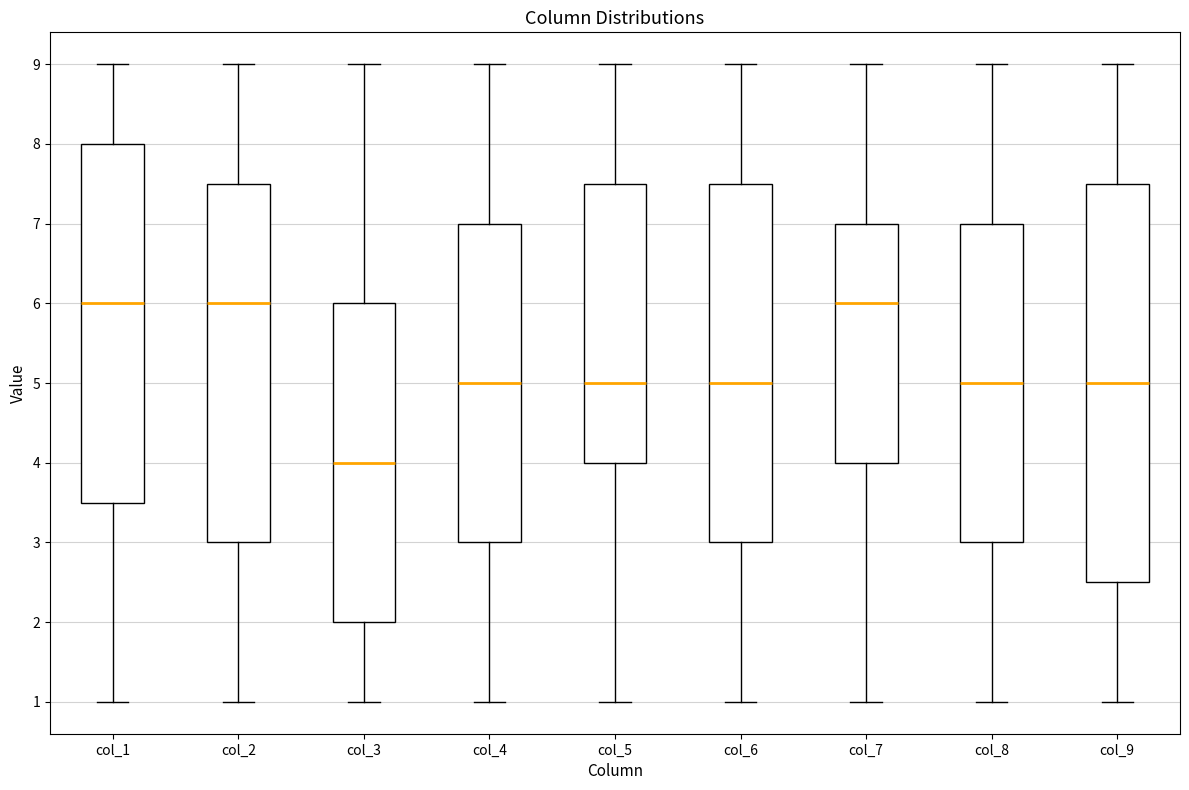

Which box is the tallest, from its lower edge to its upper edge?

col_9